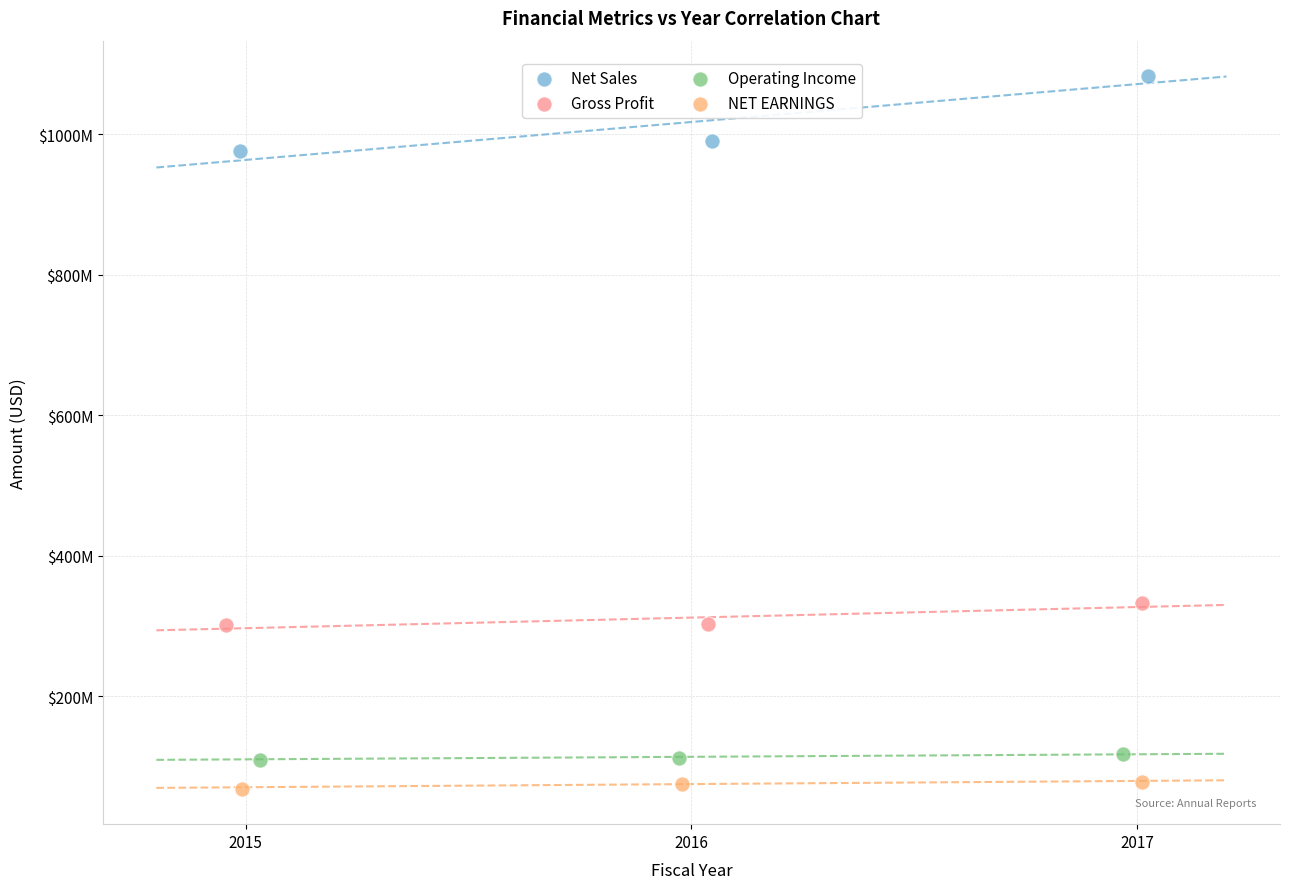

Which series contains the lowest Y value?

NET EARNINGS